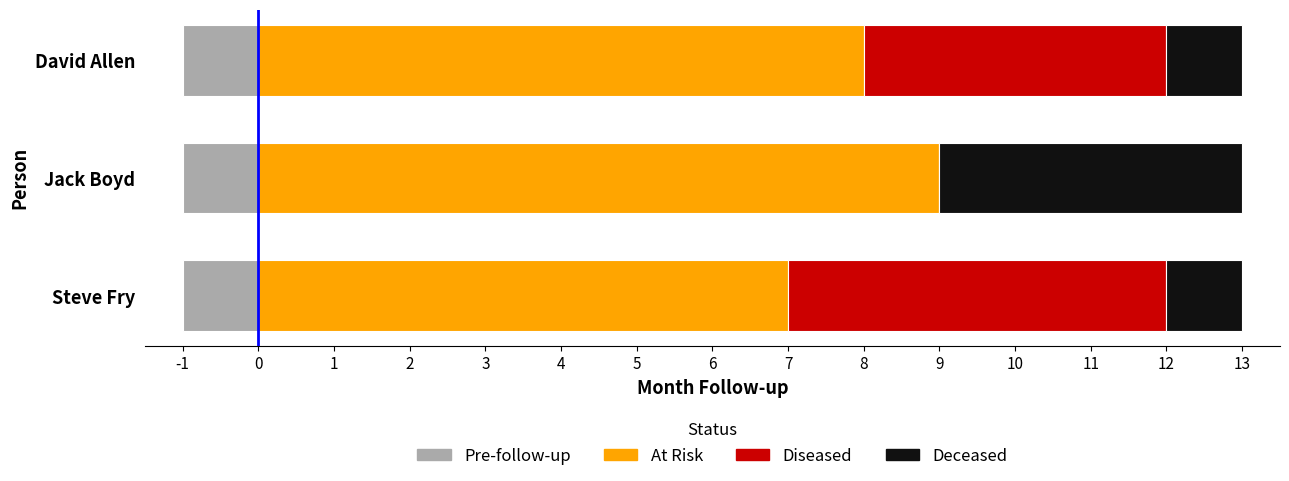

What is the value of the At Risk bar at the 3rd from the left?

8.0